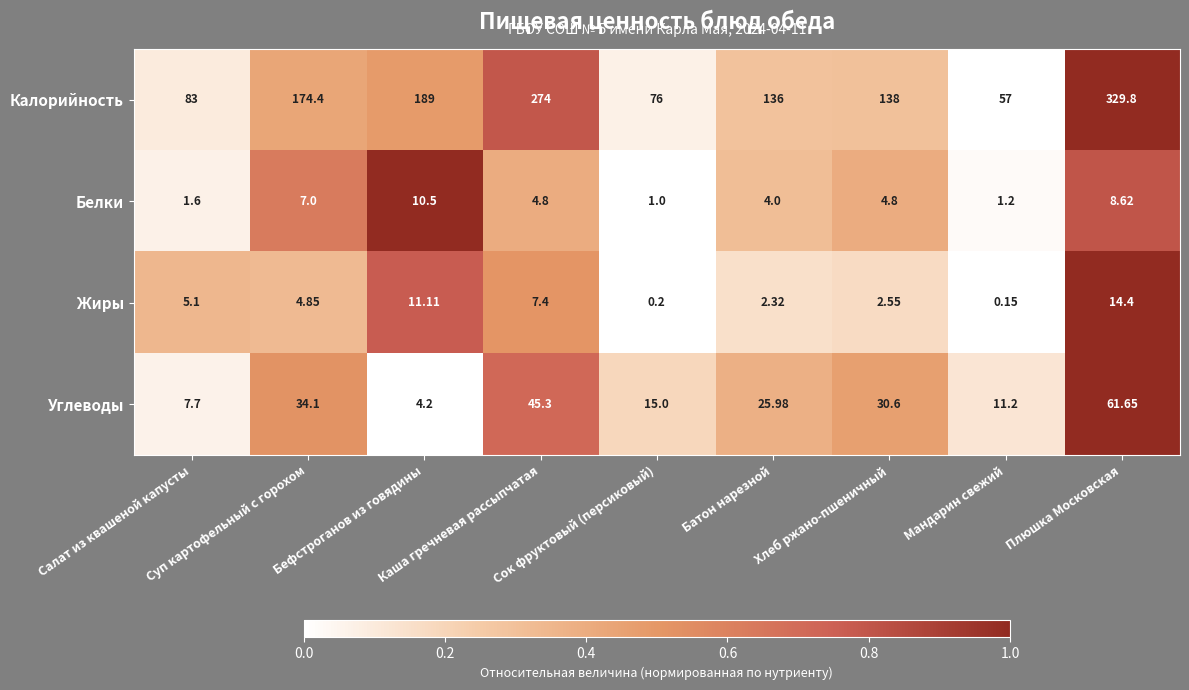

Which series has the largest total across all categories?

Калорийность